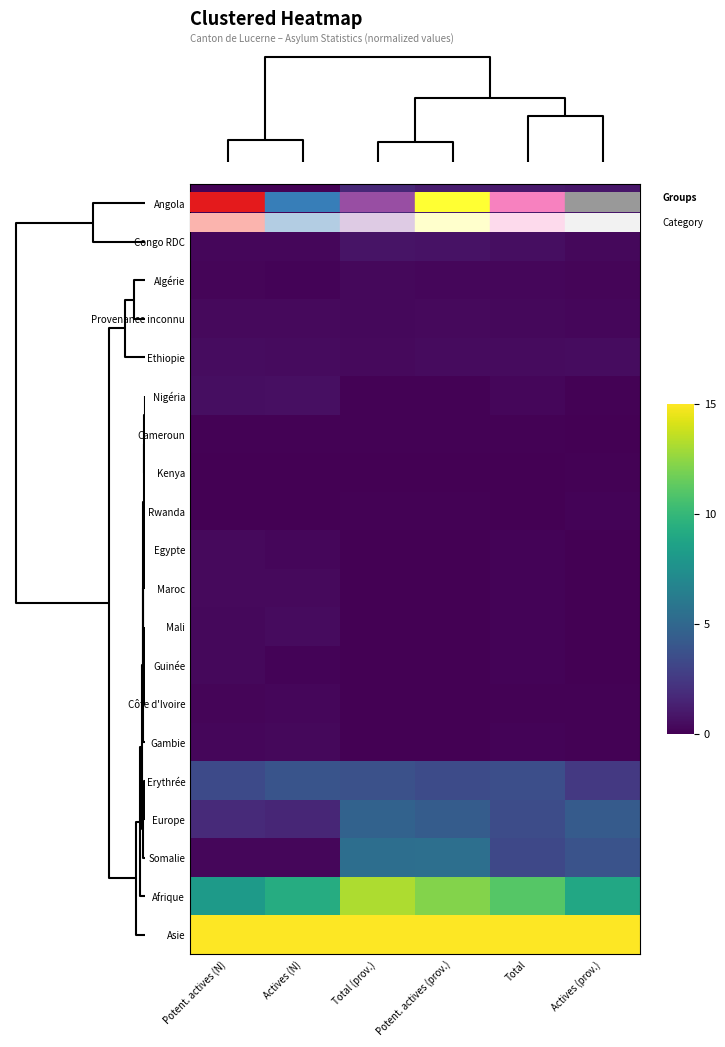

Reading right to left, what are all the values shown in this chart?

Angola: Actives (prov.)=0.9	Total=1.0	Potent. actives (prov.)=1.2	Total (prov.)=1.7	Actives (N)=0.1	Potent. actives (N)=0.1
Congo RDC: Actives (prov.)=0.3	Total=0.6	Potent. actives (prov.)=0.7	Total (prov.)=0.8	Actives (N)=0.2	Potent. actives (N)=0.2
Algérie: Actives (prov.)=0.2	Total=0.3	Potent. actives (prov.)=0.3	Total (prov.)=0.3	Actives (N)=0.2	Potent. actives (N)=0.2
Provenance inconnu: Actives (prov.)=0.3	Total=0.3	Potent. actives (prov.)=0.4	Total (prov.)=0.3	Actives (N)=0.4	Potent. actives (N)=0.4
Ethiopie: Actives (prov.)=0.5	Total=0.4	Potent. actives (prov.)=0.4	Total (prov.)=0.4	Actives (N)=0.4	Potent. actives (N)=0.5
Nigéria: Actives (prov.)=0.1	Total=0.3	Potent. actives (prov.)=0.1	Total (prov.)=0.1	Actives (N)=0.6	Potent. actives (N)=0.5
Cameroun: Actives (prov.)=0.0	Total=0.1	Potent. actives (prov.)=0.1	Total (prov.)=0.1	Actives (N)=0.1	Potent. actives (N)=0.1
Kenya: Actives (prov.)=0.1	Total=0.0	Potent. actives (prov.)=0.0	Total (prov.)=0.0	Actives (N)=0.0	Potent. actives (N)=0.0
Rwanda: Actives (prov.)=0.1	Total=0.0	Potent. actives (prov.)=0.1	Total (prov.)=0.1	Actives (N)=0.0	Potent. actives (N)=0.0
Egypte: Actives (prov.)=0.0	Total=0.2	Potent. actives (prov.)=0.0	Total (prov.)=0.0	Actives (N)=0.3	Potent. actives (N)=0.4
Maroc: Actives (prov.)=0.0	Total=0.2	Potent. actives (prov.)=0.0	Total (prov.)=0.0	Actives (N)=0.4	Potent. actives (N)=0.4
Mali: Actives (prov.)=0.0	Total=0.1	Potent. actives (prov.)=0.0	Total (prov.)=0.0	Actives (N)=0.4	Potent. actives (N)=0.3
Guinée: Actives (prov.)=0.0	Total=0.1	Potent. actives (prov.)=0.0	Total (prov.)=0.0	Actives (N)=0.2	Potent. actives (N)=0.3
Côte d'Ivoire: Actives (prov.)=0.1	Total=0.1	Potent. actives (prov.)=0.0	Total (prov.)=0.0	Actives (N)=0.2	Potent. actives (N)=0.2
Gambie: Actives (prov.)=0.1	Total=0.1	Potent. actives (prov.)=0.0	Total (prov.)=0.0	Actives (N)=0.3	Potent. actives (N)=0.2
Erythrée: Actives (prov.)=2.5	Total=3.6	Potent. actives (prov.)=3.4	Total (prov.)=3.7	Actives (N)=3.9	Potent. actives (N)=3.4
Europe: Actives (prov.)=4.3	Total=3.5	Potent. actives (prov.)=4.4	Total (prov.)=4.7	Actives (N)=1.6	Potent. actives (N)=1.8
Somalie: Actives (prov.)=3.8	Total=3.2	Potent. actives (prov.)=5.5	Total (prov.)=5.4	Actives (N)=0.3	Potent. actives (N)=0.2
Afrique: Actives (prov.)=9.0	Total=11.0	Potent. actives (prov.)=12.2	Total (prov.)=13.1	Actives (N)=9.3	Potent. actives (N)=8.2
Asie: Actives (prov.)=15.0	Total=15.0	Potent. actives (prov.)=15.0	Total (prov.)=15.0	Actives (N)=15.0	Potent. actives (N)=15.0